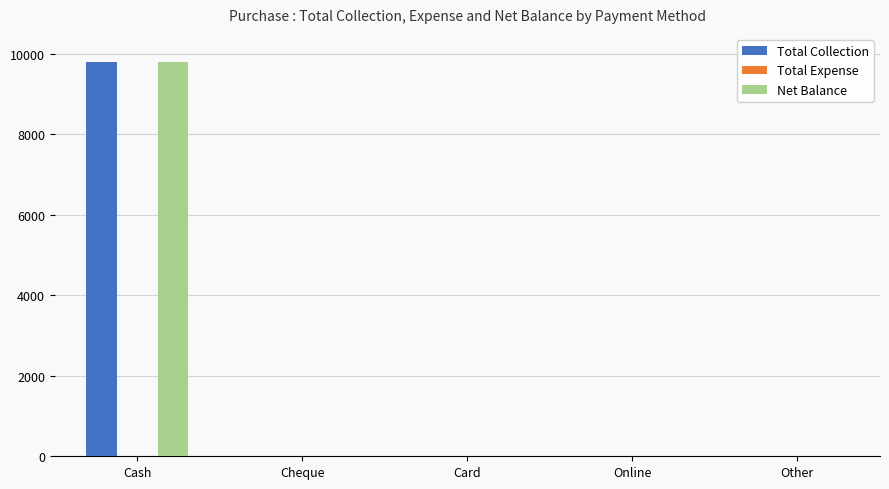

Which label corresponds to the largest value in the chart?

Cash